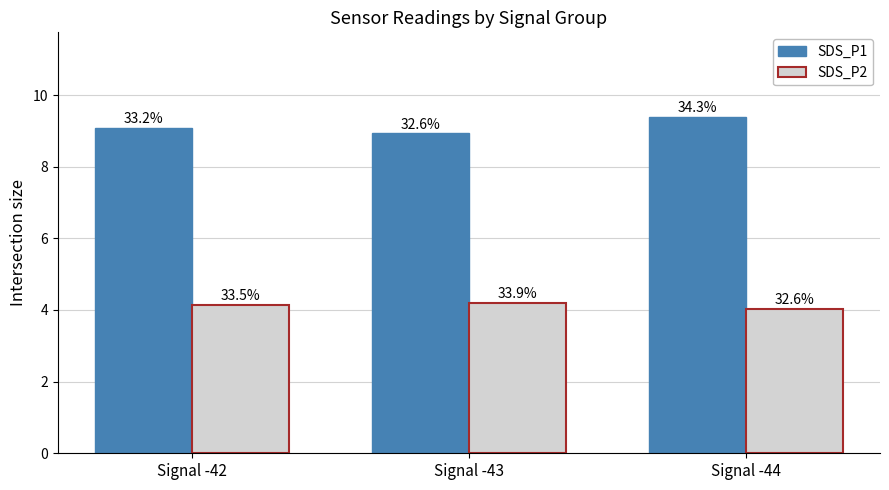

Which label corresponds to the smallest value in the chart?

Signal -44